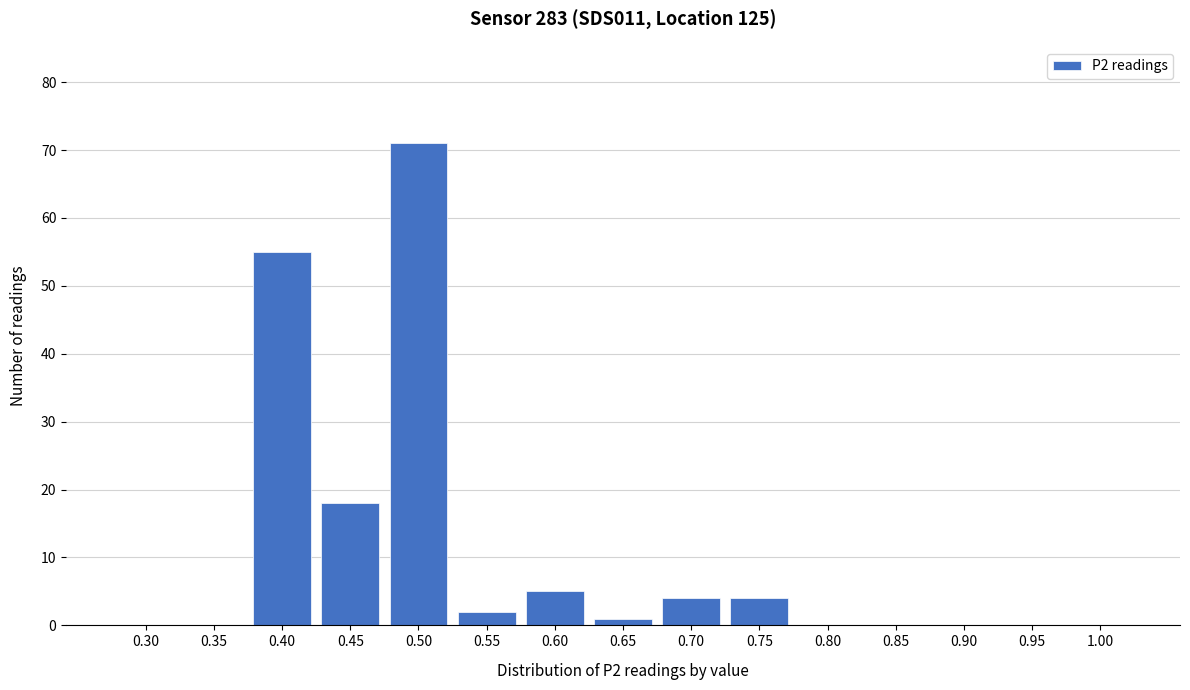

Reading right to left, list all the values displayed in this chart.

1.00=0	0.95=0	0.90=0	0.85=0	0.80=0	0.75=4	0.70=4	0.65=1	0.60=5	0.55=2	0.50=71	0.45=18	0.40=55	0.35=0	0.30=0